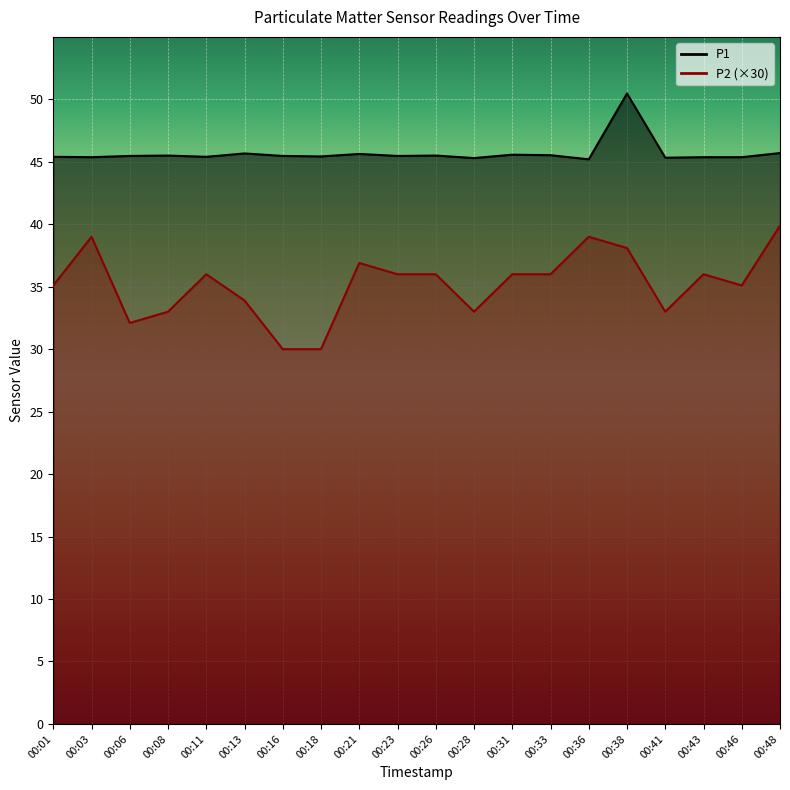

Which series has the largest range (max minus min)?

P2